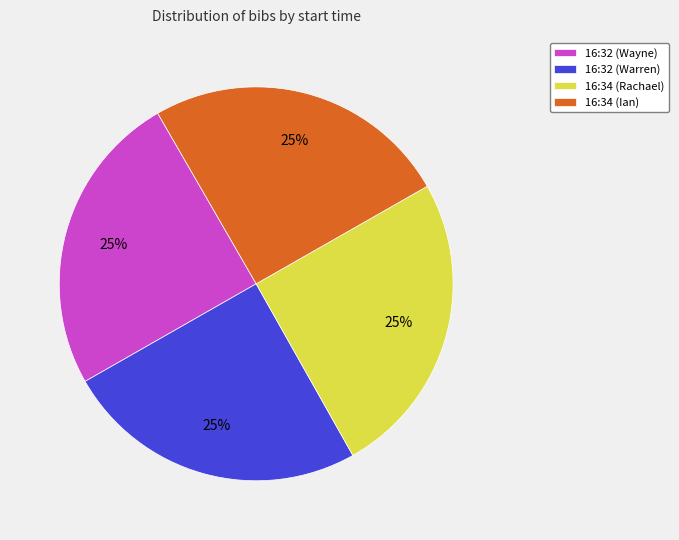

Count the number of slices in the pie.

4